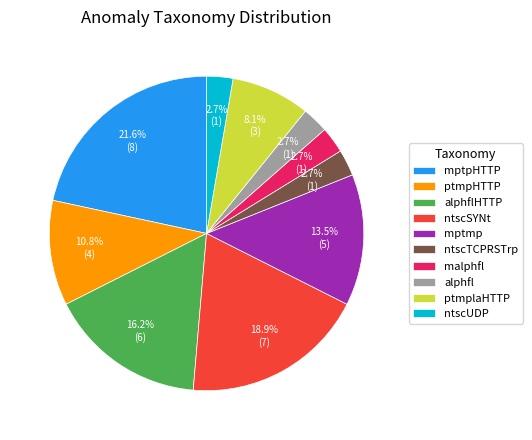

What percentage is the alphfl slice, to the nearest percent?

3%